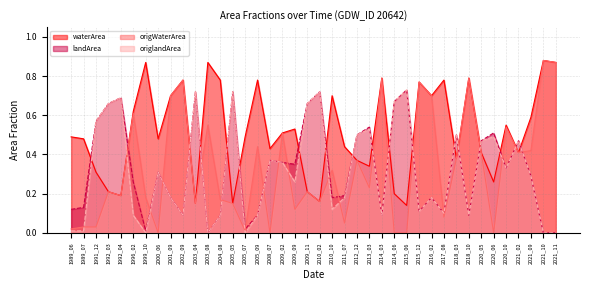

What is the greatest value displayed?

0.9